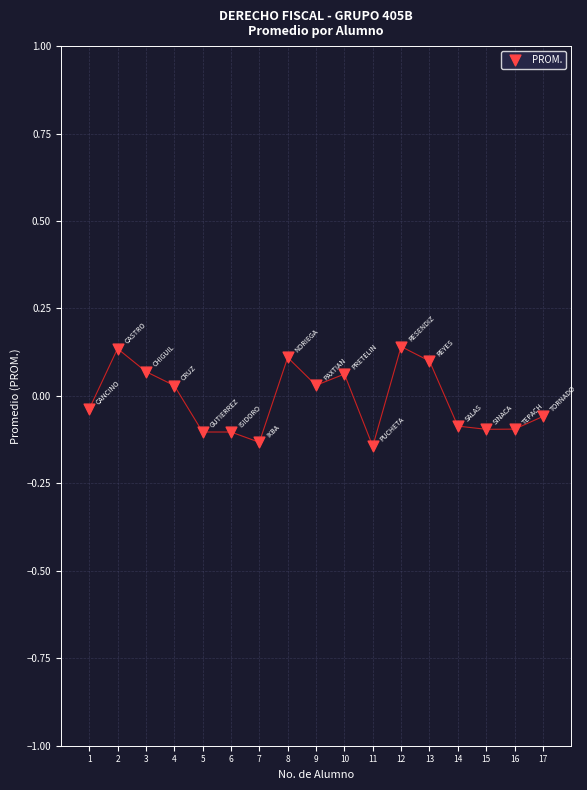

What is the range of X values (max minus min)?

16.0